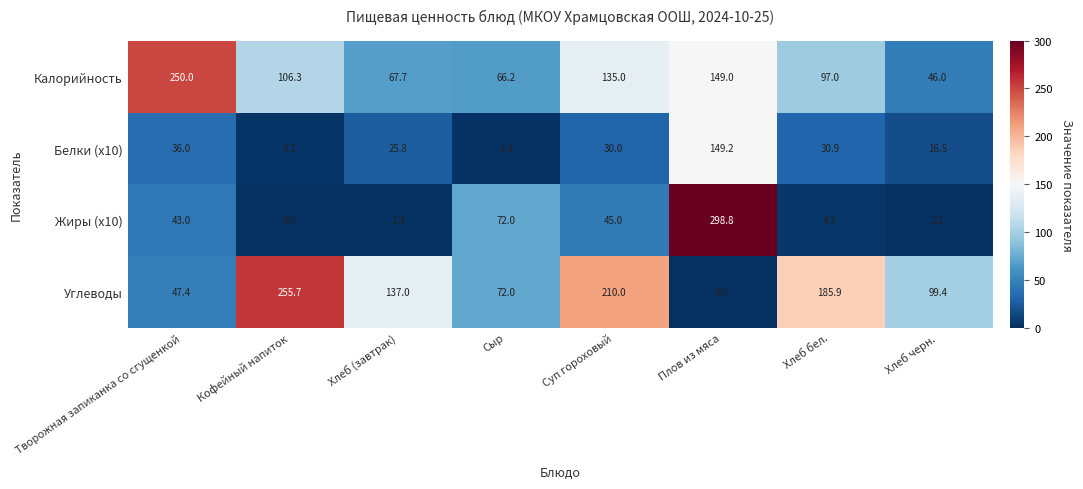

Where does the Калорийность series first go above 106?

Творожная запиканка со сгущенкой